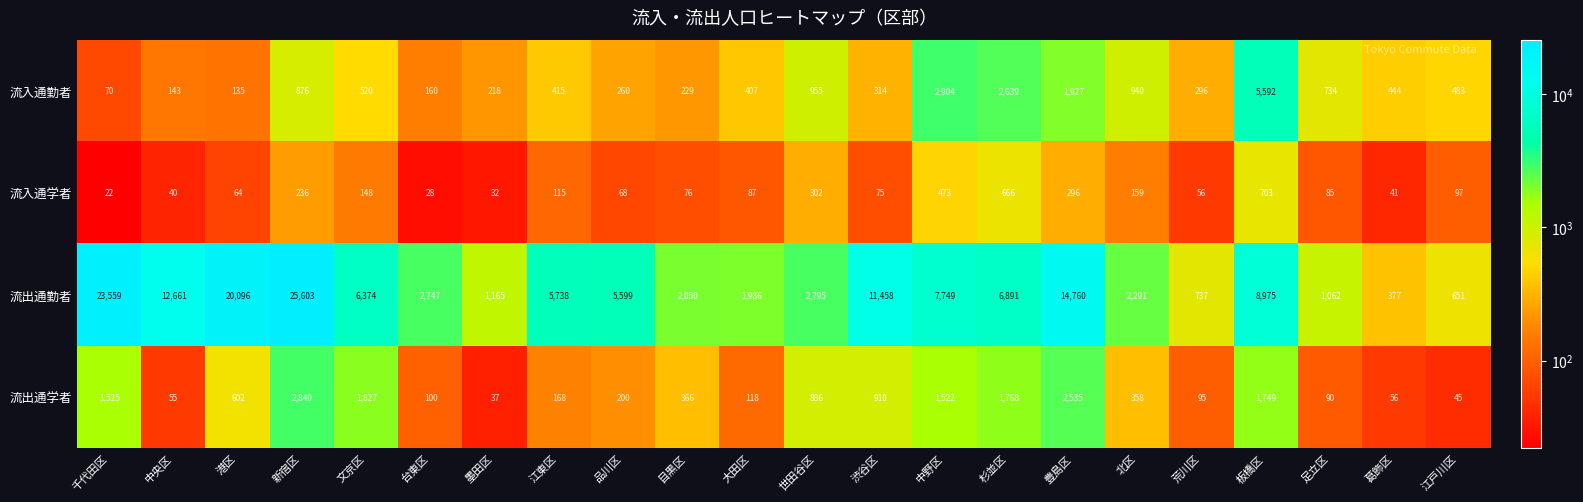

The value of 流入通学者 at 荒川区 is 73. True or false?

False